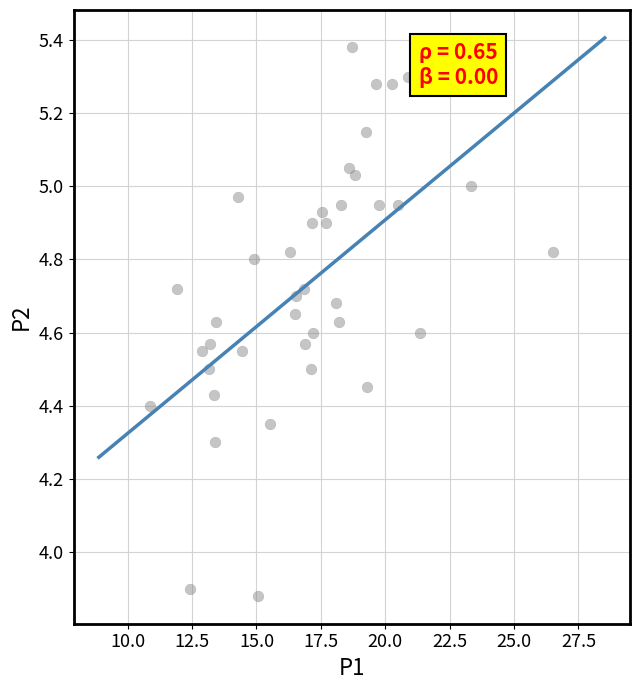

What is the range of X values (max minus min)?

15.6